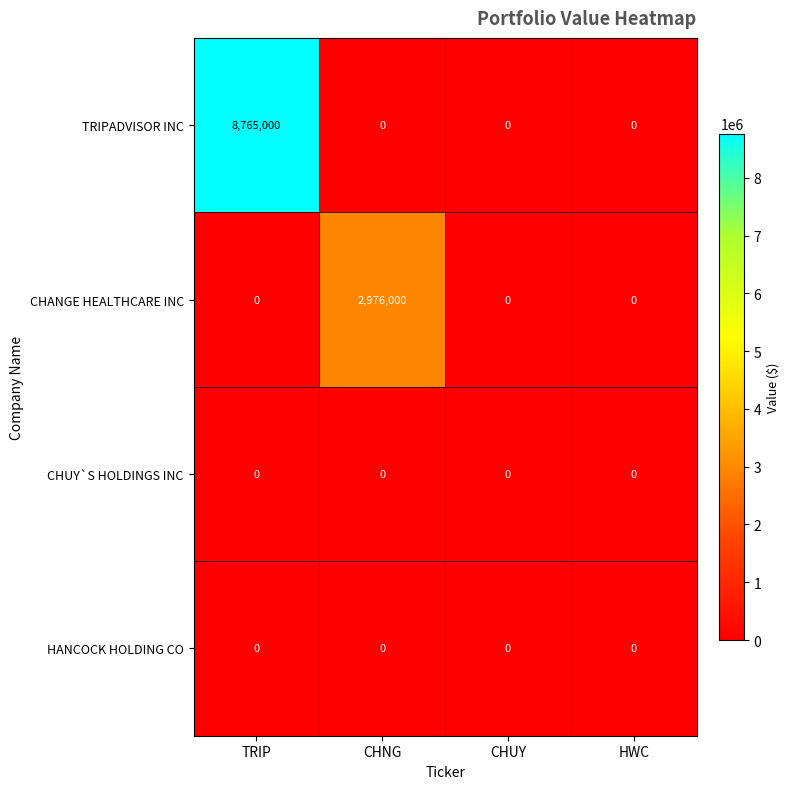

Reading left to right, transcribe all the data shown in this chart.

TRIPADVISOR INC: TRIP=8765000	CHNG=0	CHUY=0	HWC=0
CHANGE HEALTHCARE INC: TRIP=0	CHNG=2976000	CHUY=0	HWC=0
CHUY`S HOLDINGS INC: TRIP=0	CHNG=0	CHUY=0	HWC=0
HANCOCK HOLDING CO: TRIP=0	CHNG=0	CHUY=0	HWC=0